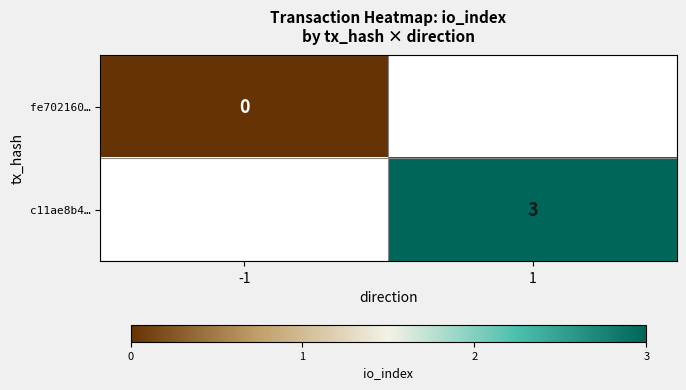

Between -1 and 1, which is larger?

1